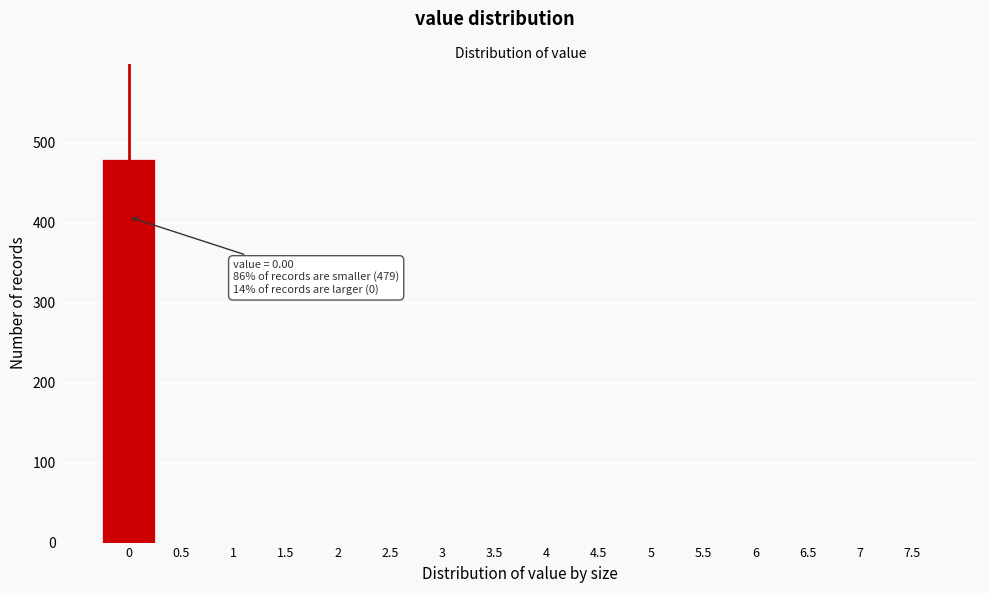

Reading left to right, transcribe all the data shown in this chart.

0=479	0.5=0	1=0	1.5=0	2=0	2.5=0	3=0	3.5=0	4=0	4.5=0	5=0	5.5=0	6=0	6.5=0	7=0	7.5=0